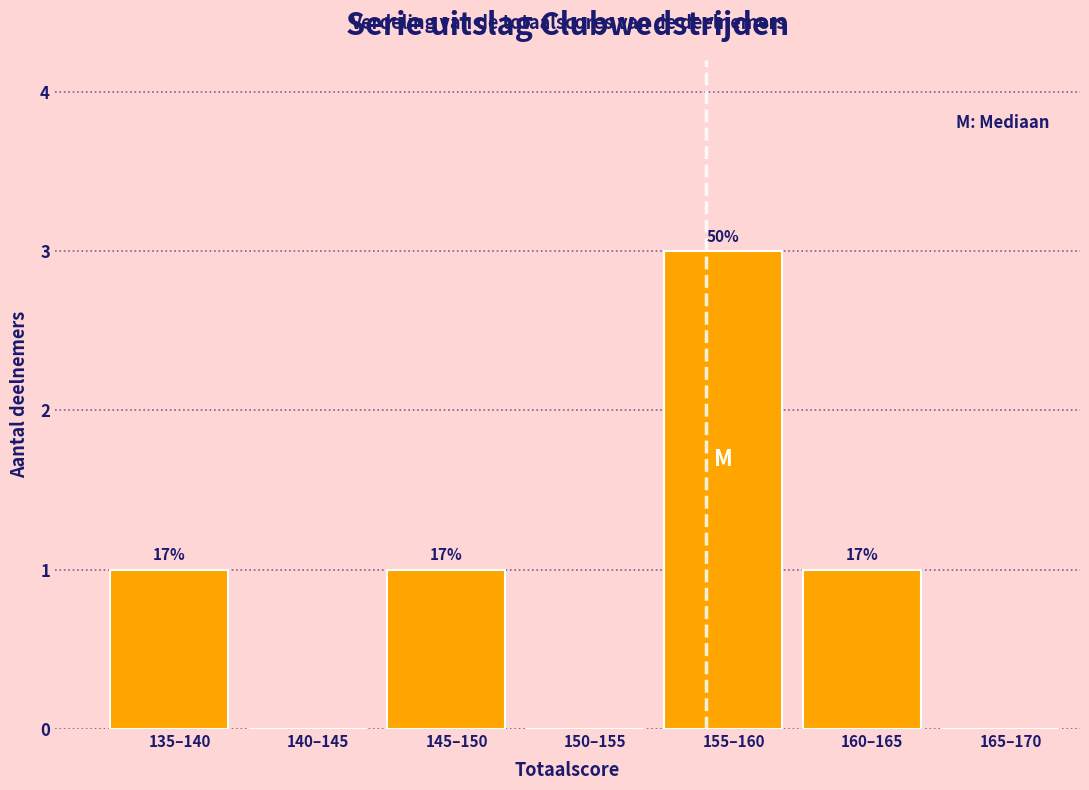

Are the bars horizontal?

No